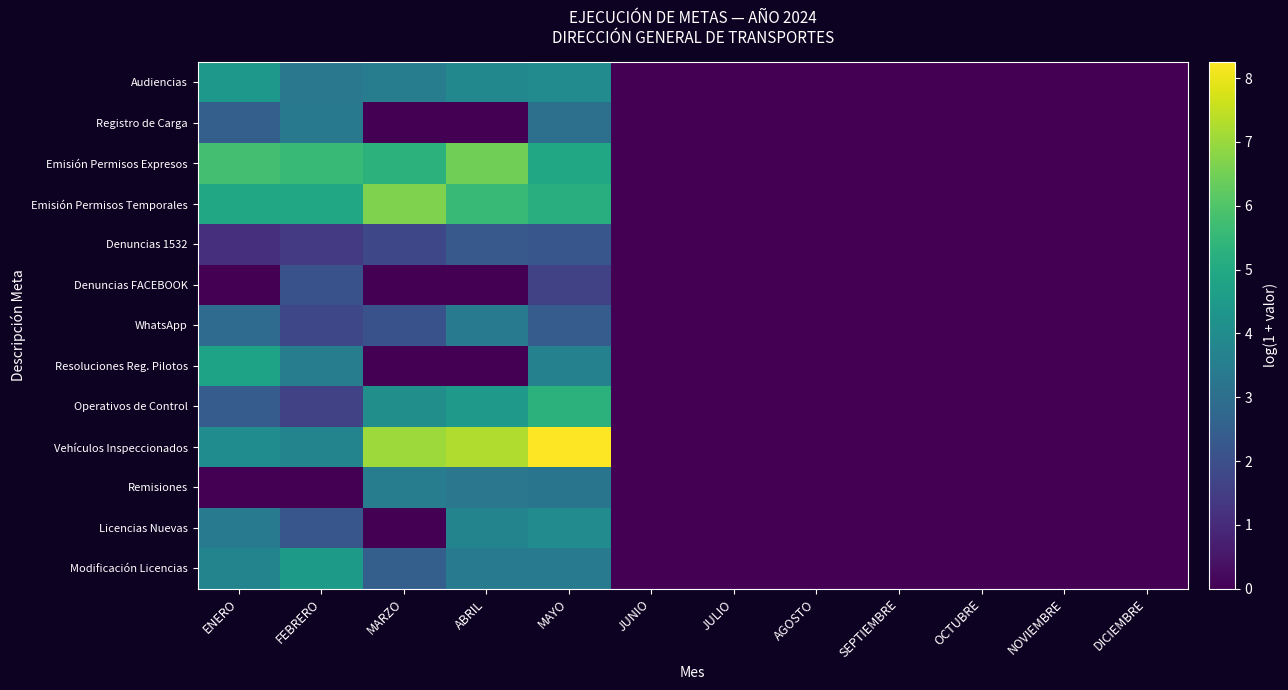

Between SEPTIEMBRE and NOVIEMBRE, which series saw the biggest shift?

Audiencias